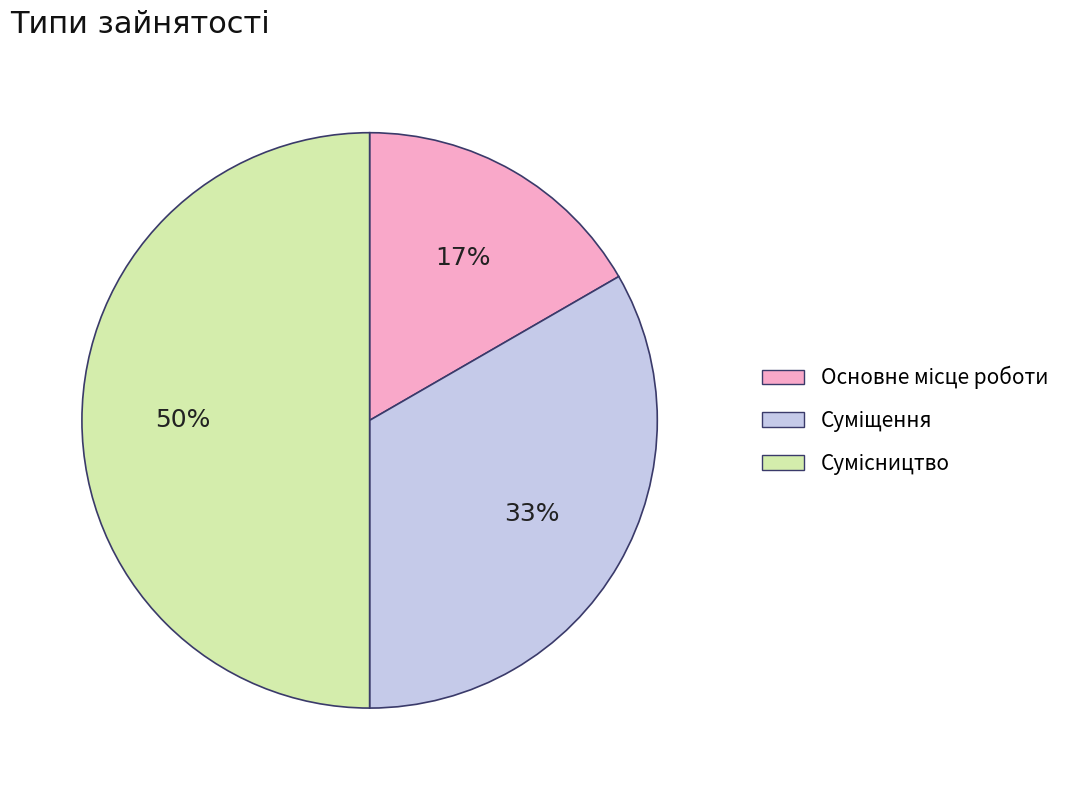

To the nearest percent, what is the difference between the largest and smallest slice percentages?

33%